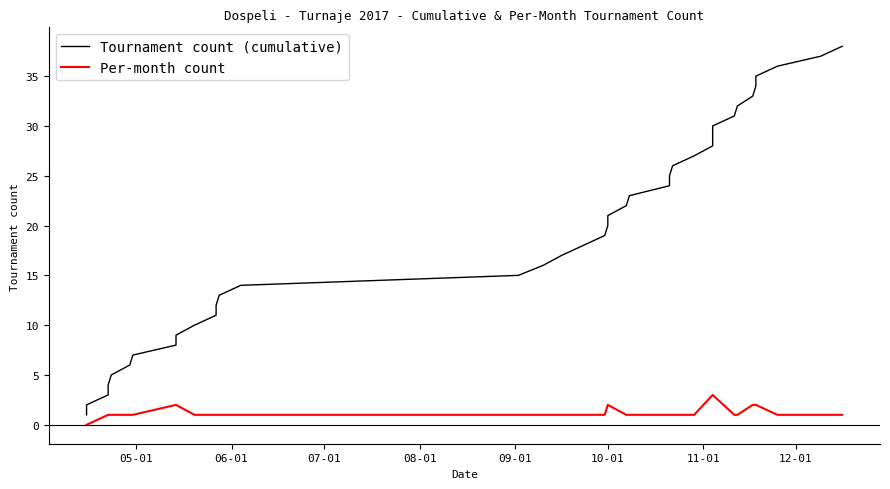

What are all the series names shown in the legend?

Tournament count (cumulative), Per-month count